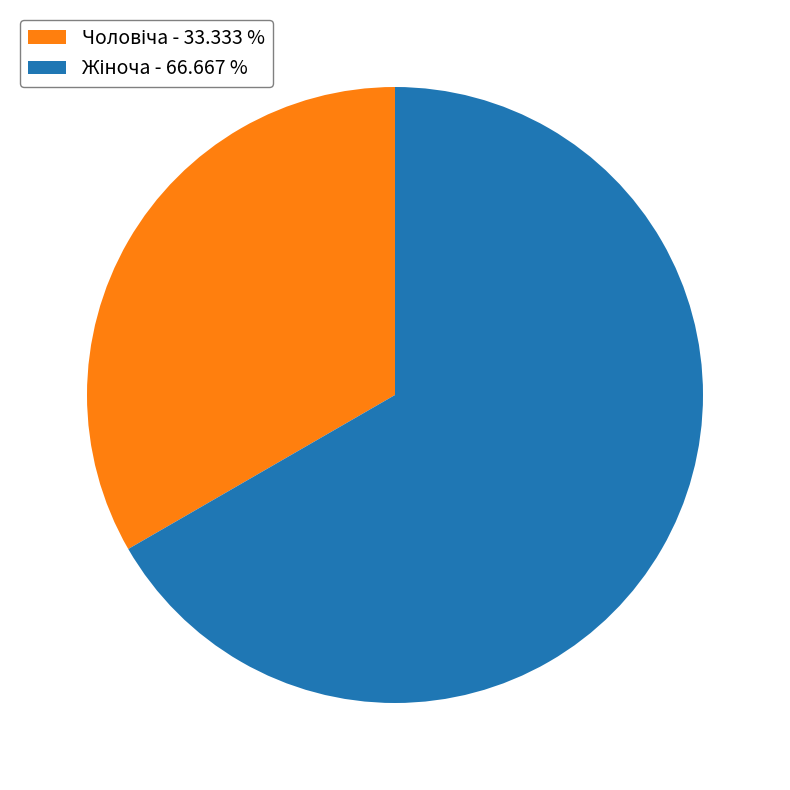

Does any single category account for the majority?

Yes